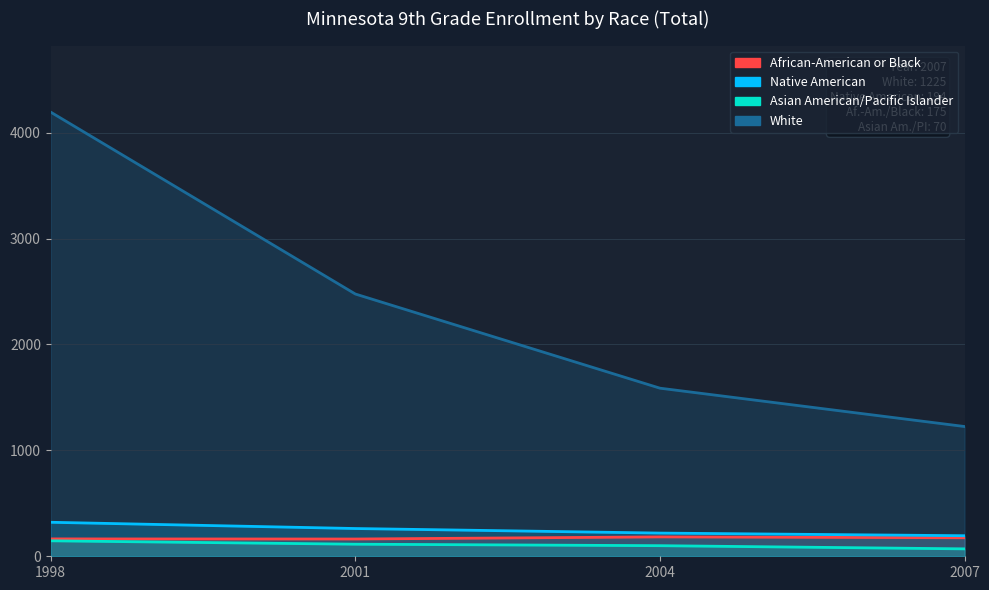

What is the smallest value displayed?

70